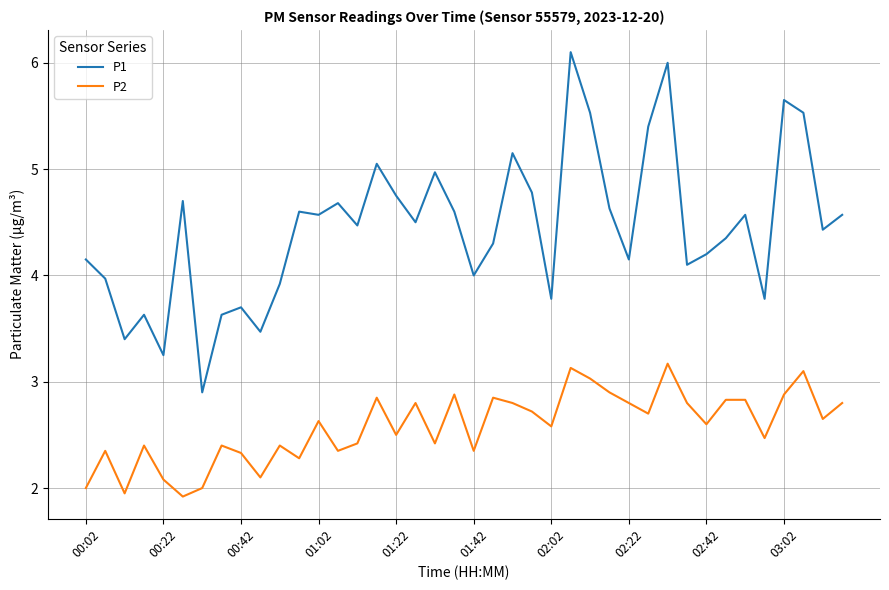

Which series has the largest total across all categories?

P1